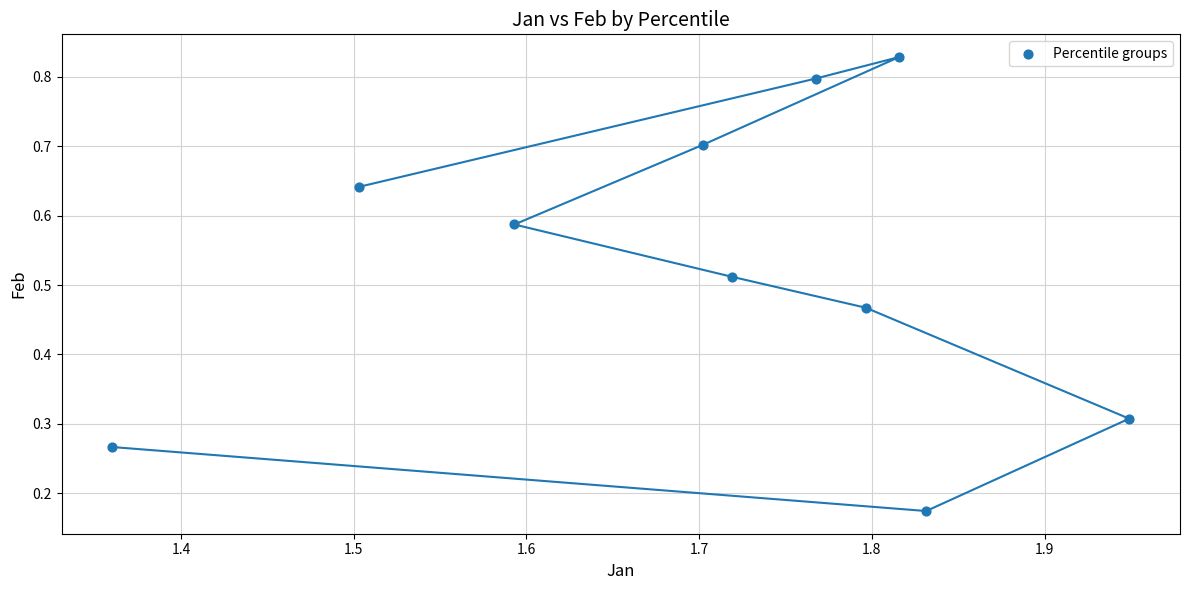

What is the average X value?

1.7